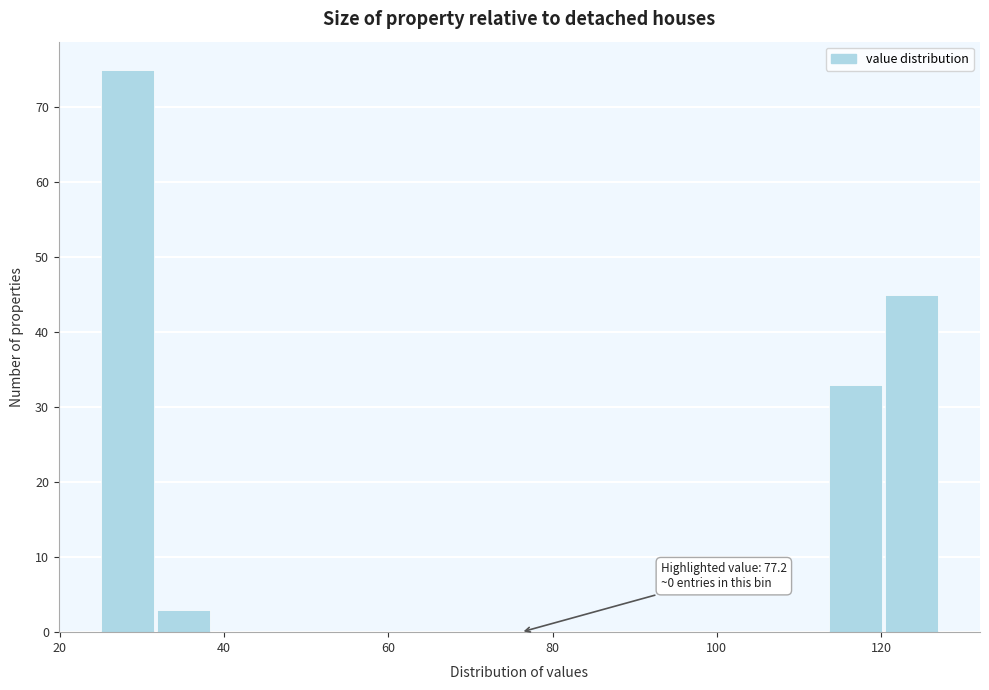

Around what value on the x-axis is the tallest bar? Give the approximate position of its centre, as read against the axis.

28